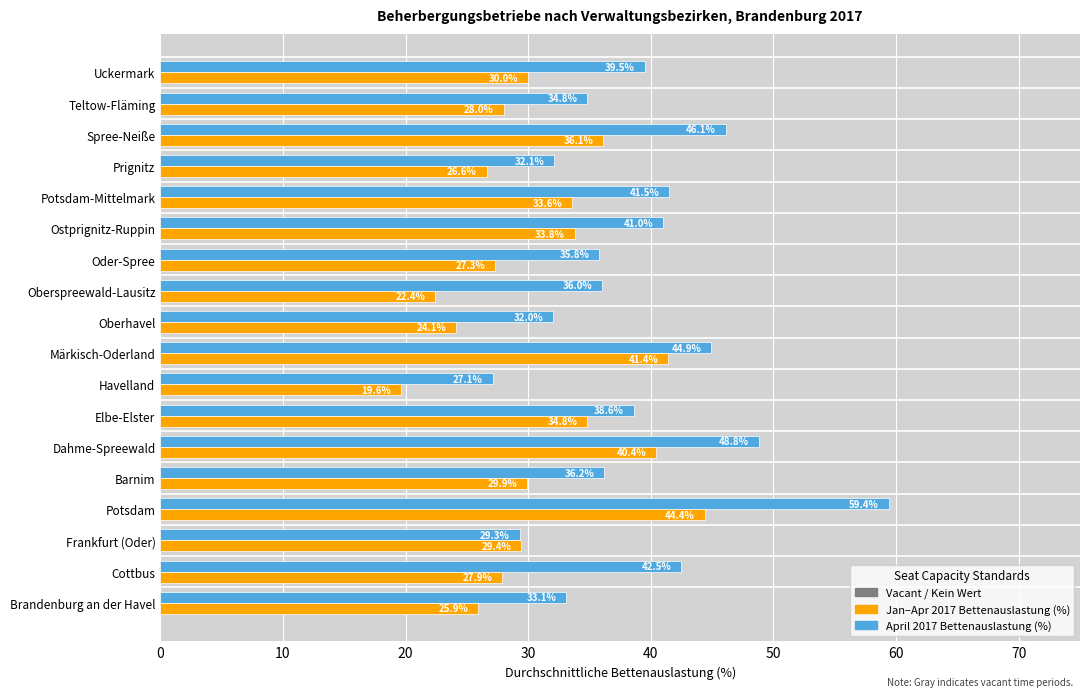

What is the greatest value displayed?

59.4